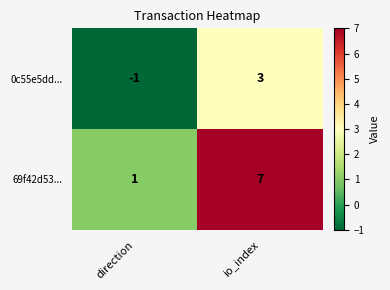

Which series has the widest spread of values?

69f42d53...